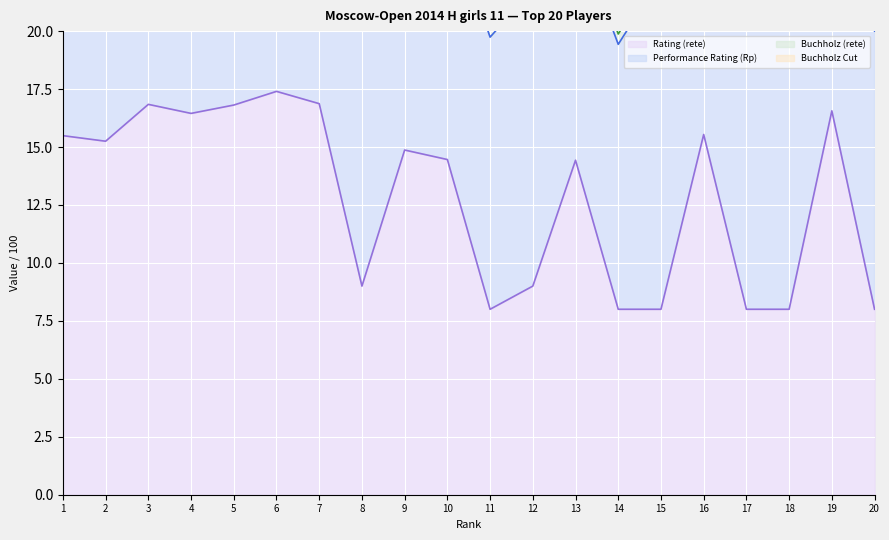

Which series has the widest spread of values?

Buchholz Cut (line)